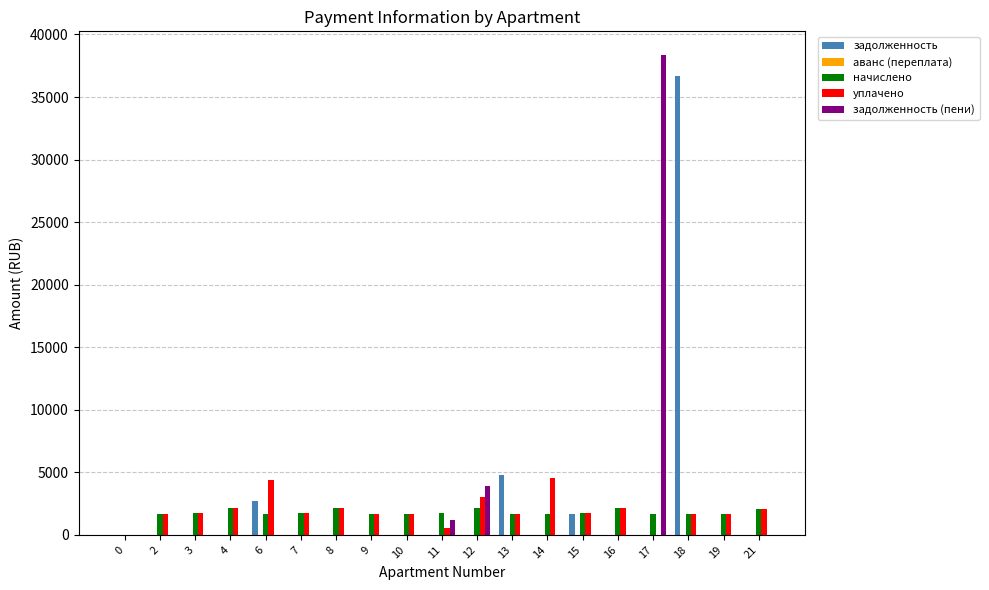

What is the sum of the начислено values at 0 and 8?

2127.4